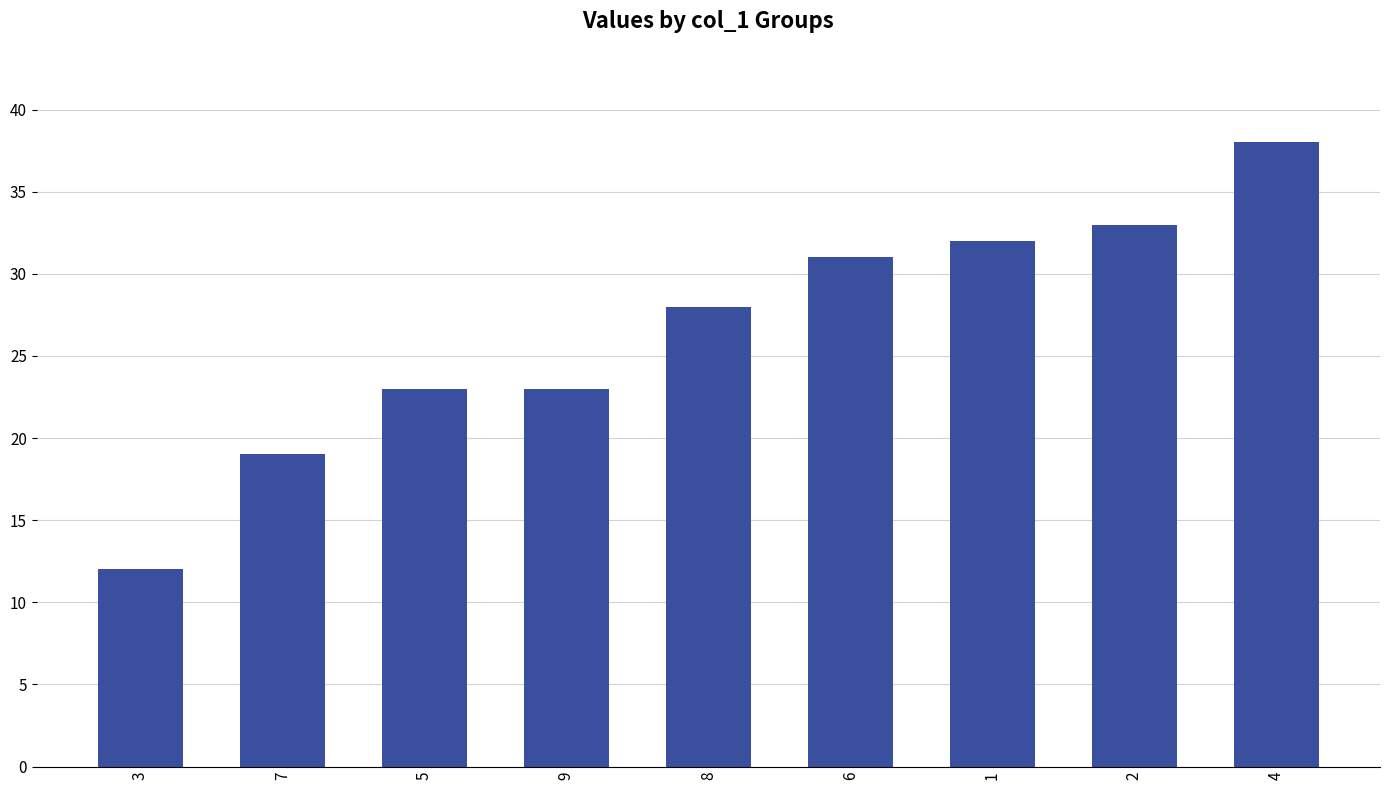

What is the value of the 4th bar from the left?

23